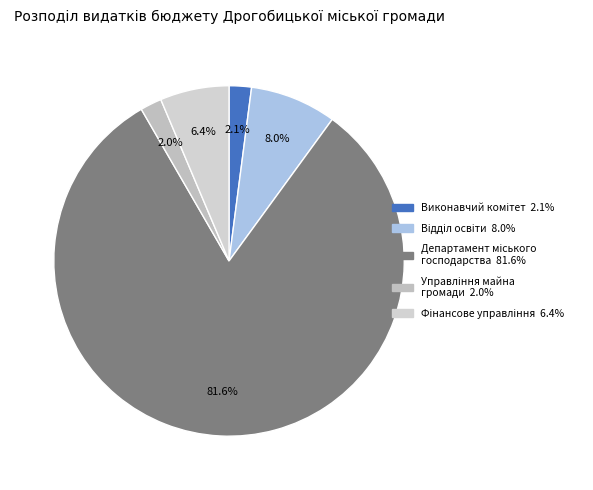

Which category accounts for the majority?

Департамент міського господарства